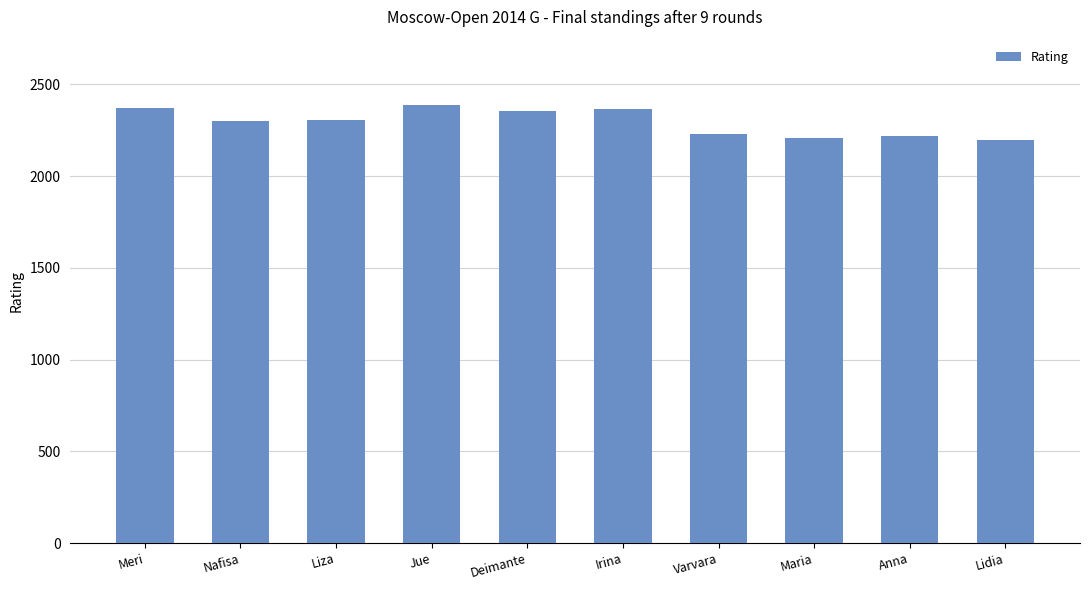

Is it true that the value at Deimante is 3119?

False